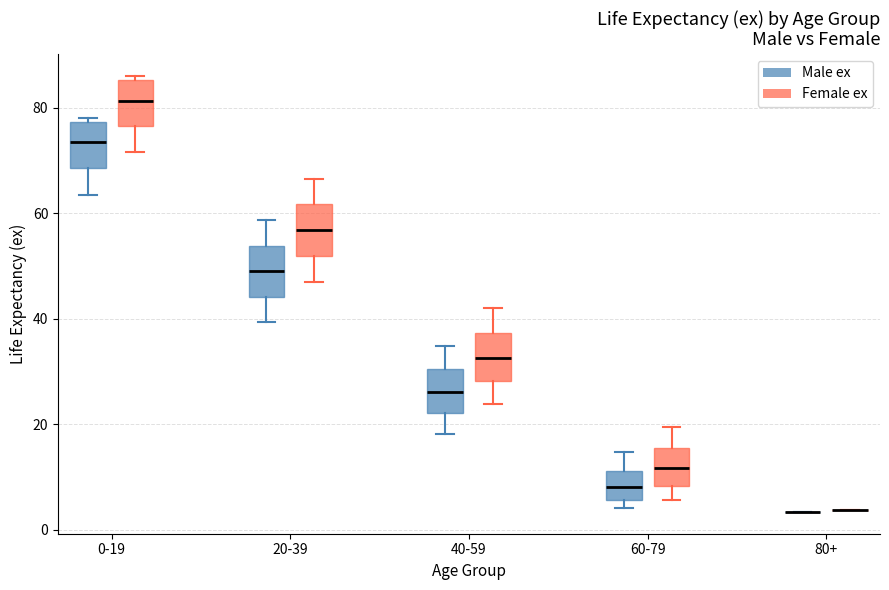

Reading left to right, read every box against the y-axis: the position of its median line, the range the box covers, and the ends of its whiskers. The values are not printed on the chart, so give them approximately, as read against the axis.

0-19 (Male ex): median 74, box 68 to 78, whiskers 64 to 78 (just above the box's upper edge)
0-19 (Female ex): median 82, box 76 to 86, whiskers 72 to 86 (just above the box's upper edge)
20-39 (Male ex): median 50, box 44 to 54, whiskers 40 to 58
20-39 (Female ex): median 56, box 52 to 62, whiskers 48 to 66
40-59 (Male ex): median 26, box 22 to 30, whiskers 18 to 34
40-59 (Female ex): median 32, box 28 to 38, whiskers 24 to 42
60-79 (Male ex): median 8, box 6 to 12, whiskers 4 to 14
60-79 (Female ex): median 12, box 8 to 16, whiskers 6 to 20
80+ (Male ex): box collapsed to a line at 4, whiskers 4 to 4
80+ (Female ex): box collapsed to a line at 4, whiskers 4 to 4